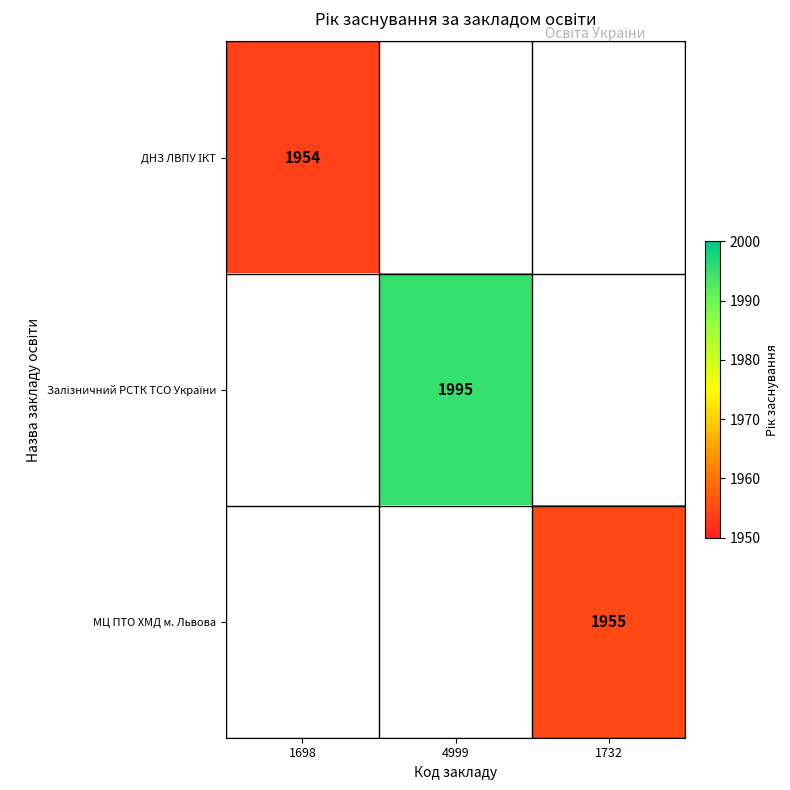

True or false: Залізничний РСТК ТСО України has a value of 3551.0 at 4999.

False